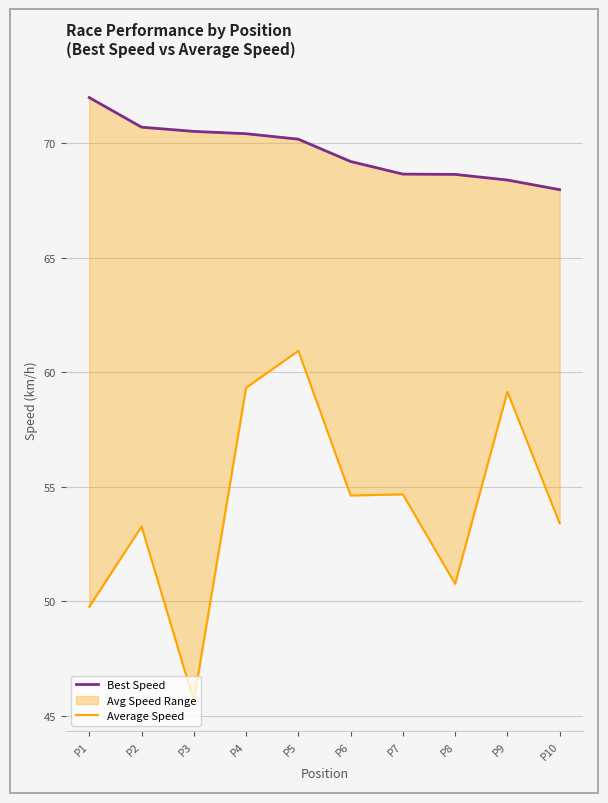

What is the total value across all series at P4?

129.7